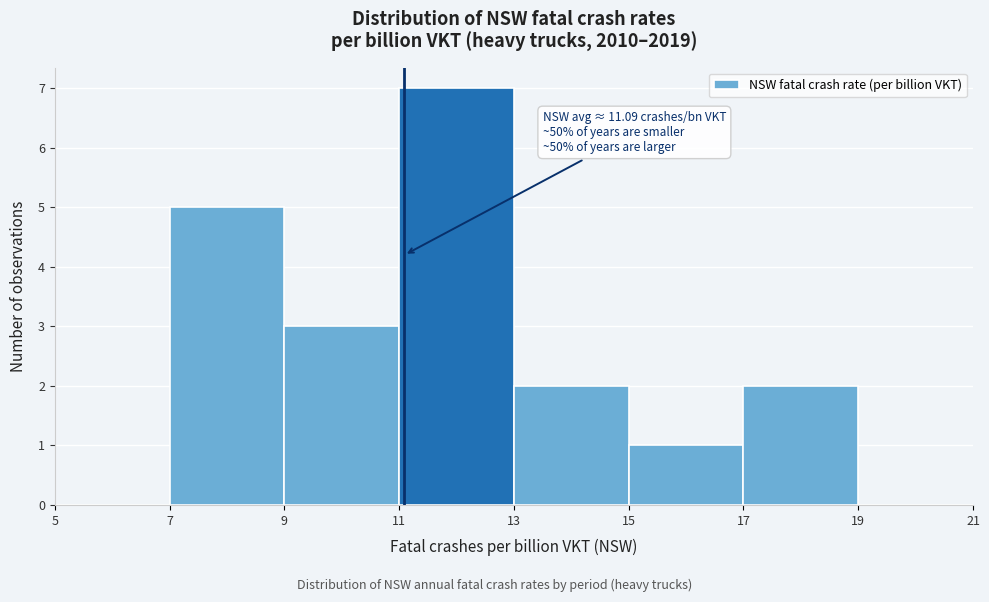

Which range on the x-axis has the tallest bar?

11 to 13